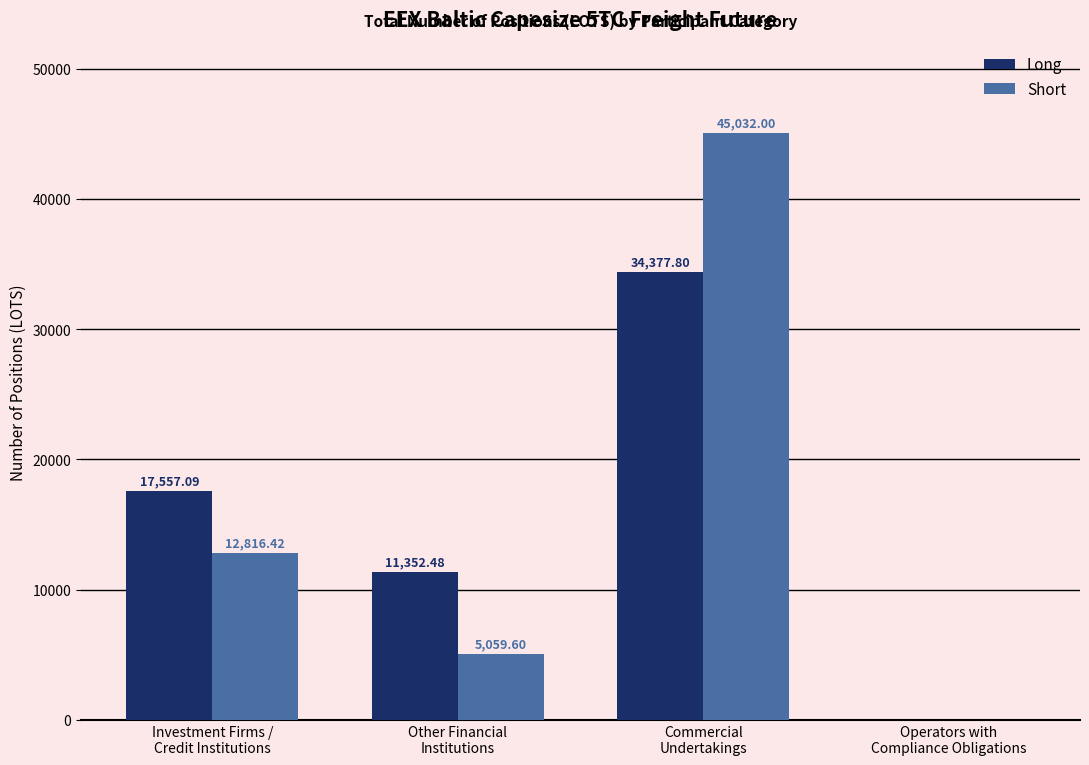

Reading right to left, list all the values displayed in this chart.

Long: 0.0	34377.8	11352.5	17557.1
Short: 0.0	45032.0	5059.6	12816.4